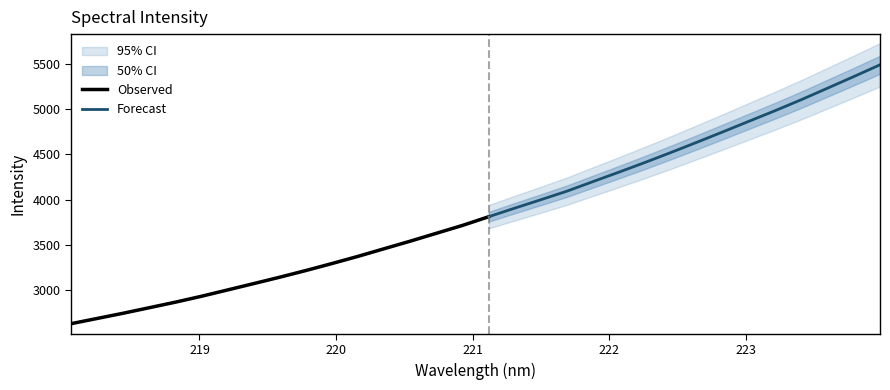

Approximately how many times larger is the value at 218.6332 compared to 223.7895?

0.5